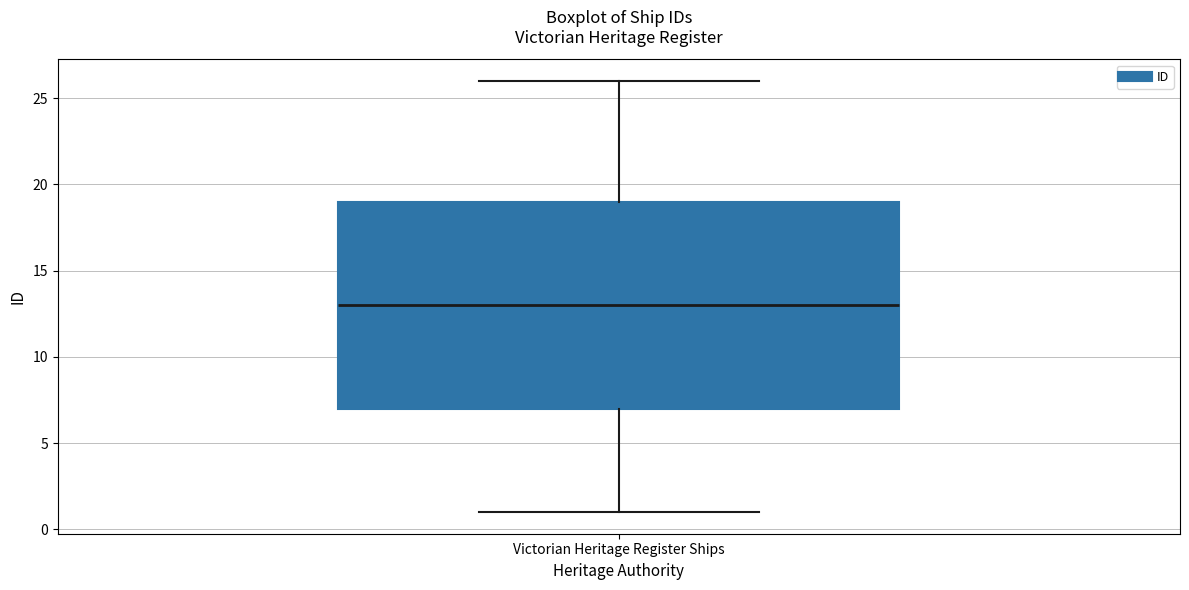

Transcribe this box plot: give where the median line is, the range the box spans, and where the two whiskers end, as read against the y-axis. The values are not printed on the chart, so give them approximately, as read against the axis.

median 13, box 7 to 19, whiskers 1 to 26